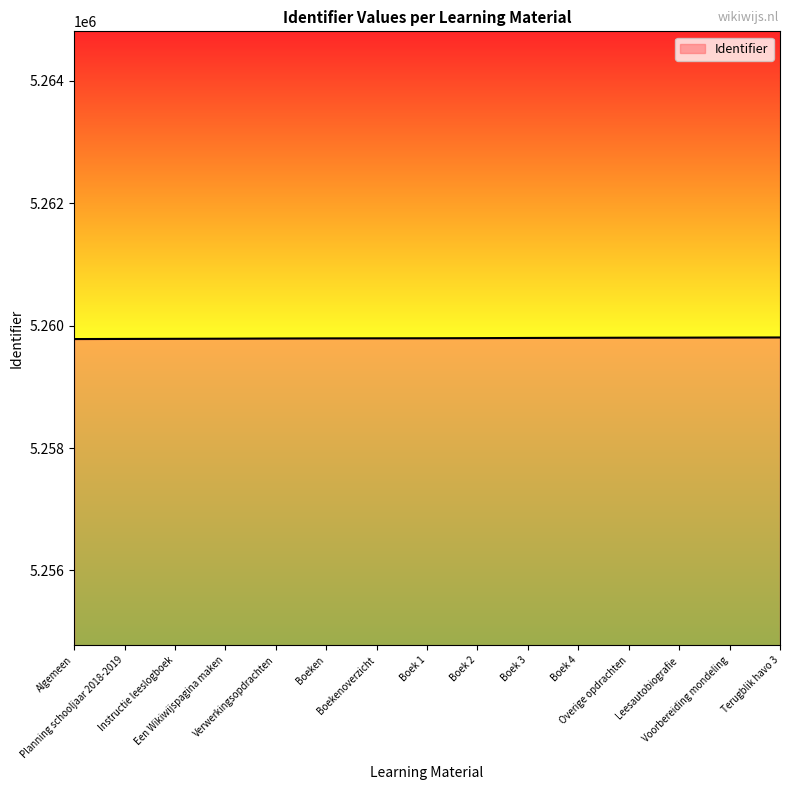

What is the smallest value displayed?

5259780